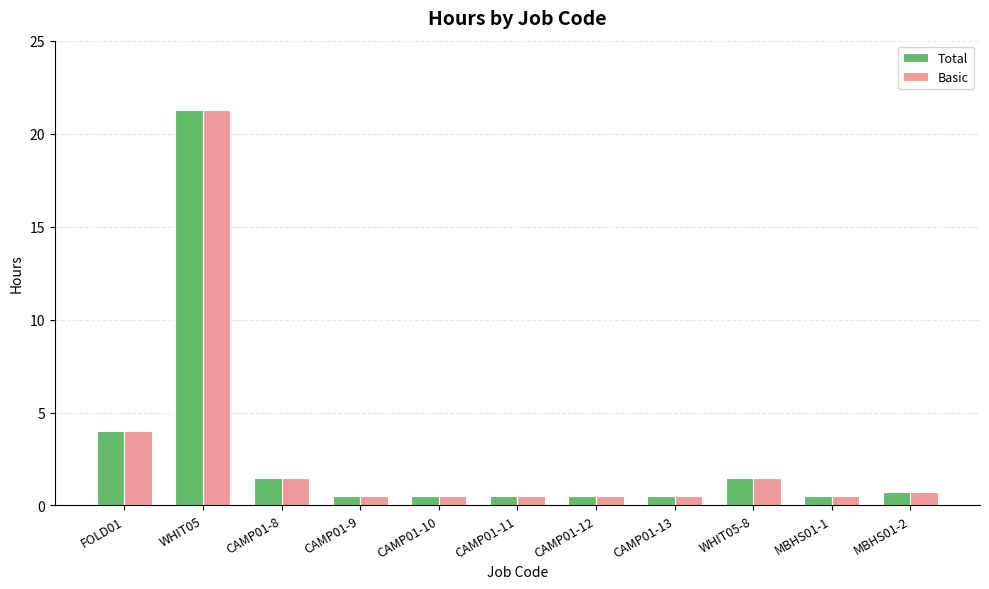

What is the smallest value displayed?

0.5